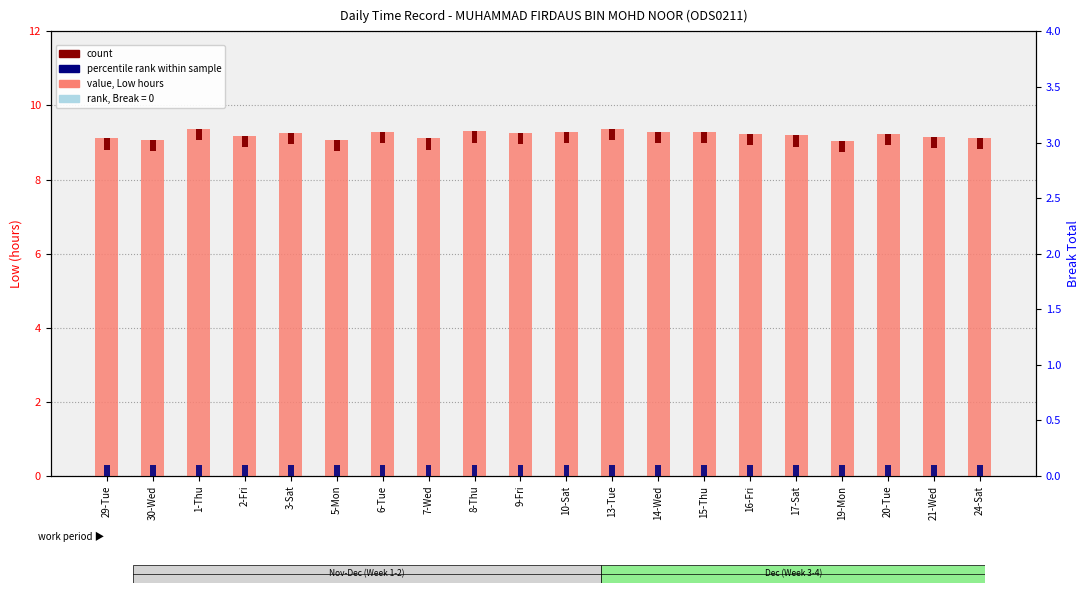

Reading left to right, transcribe all the data shown in this chart.

Low (hours): 29-Tue=9.1	30-Wed=9.1	1-Thu=9.4	2-Fri=9.2	3-Sat=9.3	5-Mon=9.1	6-Tue=9.3	7-Wed=9.1	8-Thu=9.3	9-Fri=9.3	10-Sat=9.3	13-Tue=9.4	14-Wed=9.3	15-Thu=9.3	16-Fri=9.2	17-Sat=9.2	19-Mon=9.1	20-Tue=9.2	21-Wed=9.2	24-Sat=9.1
count: 29-Tue=0.3	30-Wed=0.3	1-Thu=0.3	2-Fri=0.3	3-Sat=0.3	5-Mon=0.3	6-Tue=0.3	7-Wed=0.3	8-Thu=0.3	9-Fri=0.3	10-Sat=0.3	13-Tue=0.3	14-Wed=0.3	15-Thu=0.3	16-Fri=0.3	17-Sat=0.3	19-Mon=0.3	20-Tue=0.3	21-Wed=0.3	24-Sat=0.3
break total: 29-Tue=0.0	30-Wed=0.0	1-Thu=0.0	2-Fri=0.0	3-Sat=0.0	5-Mon=0.0	6-Tue=0.0	7-Wed=0.0	8-Thu=0.0	9-Fri=0.0	10-Sat=0.0	13-Tue=0.0	14-Wed=0.0	15-Thu=0.0	16-Fri=0.0	17-Sat=0.0	19-Mon=0.0	20-Tue=0.0	21-Wed=0.0	24-Sat=0.0
rank: 29-Tue=0.1	30-Wed=0.1	1-Thu=0.1	2-Fri=0.1	3-Sat=0.1	5-Mon=0.1	6-Tue=0.1	7-Wed=0.1	8-Thu=0.1	9-Fri=0.1	10-Sat=0.1	13-Tue=0.1	14-Wed=0.1	15-Thu=0.1	16-Fri=0.1	17-Sat=0.1	19-Mon=0.1	20-Tue=0.1	21-Wed=0.1	24-Sat=0.1